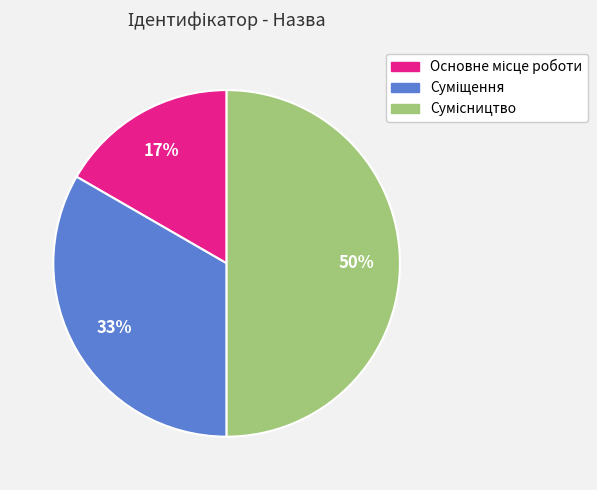

To the nearest percent, what is the difference between the largest and smallest slice percentages?

33%